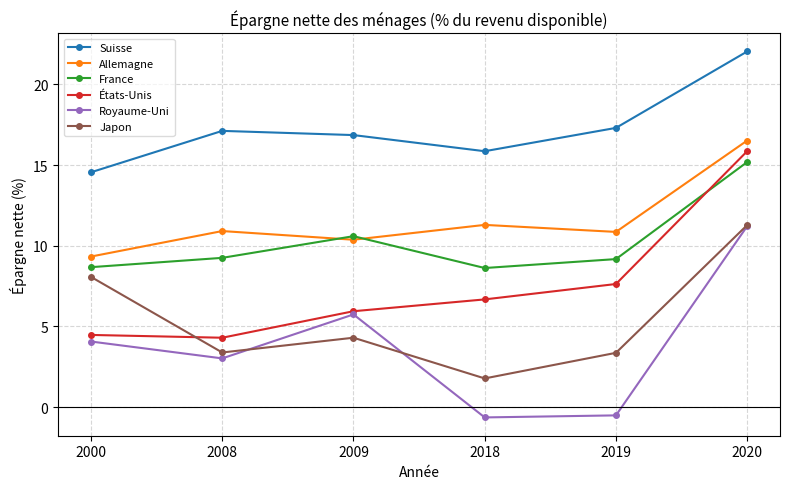

The Suisse series shows 17.1 at 2008. True or false?

True